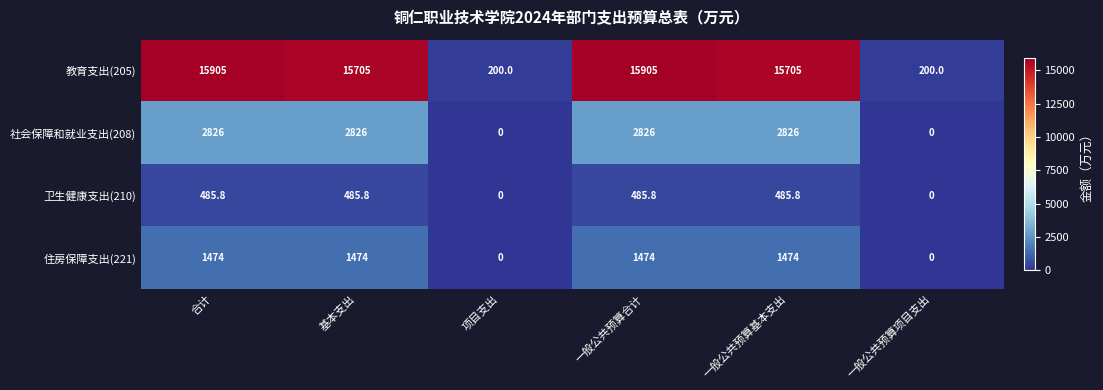

What is the sum of all 卫生健康支出(210) values?

1943.2